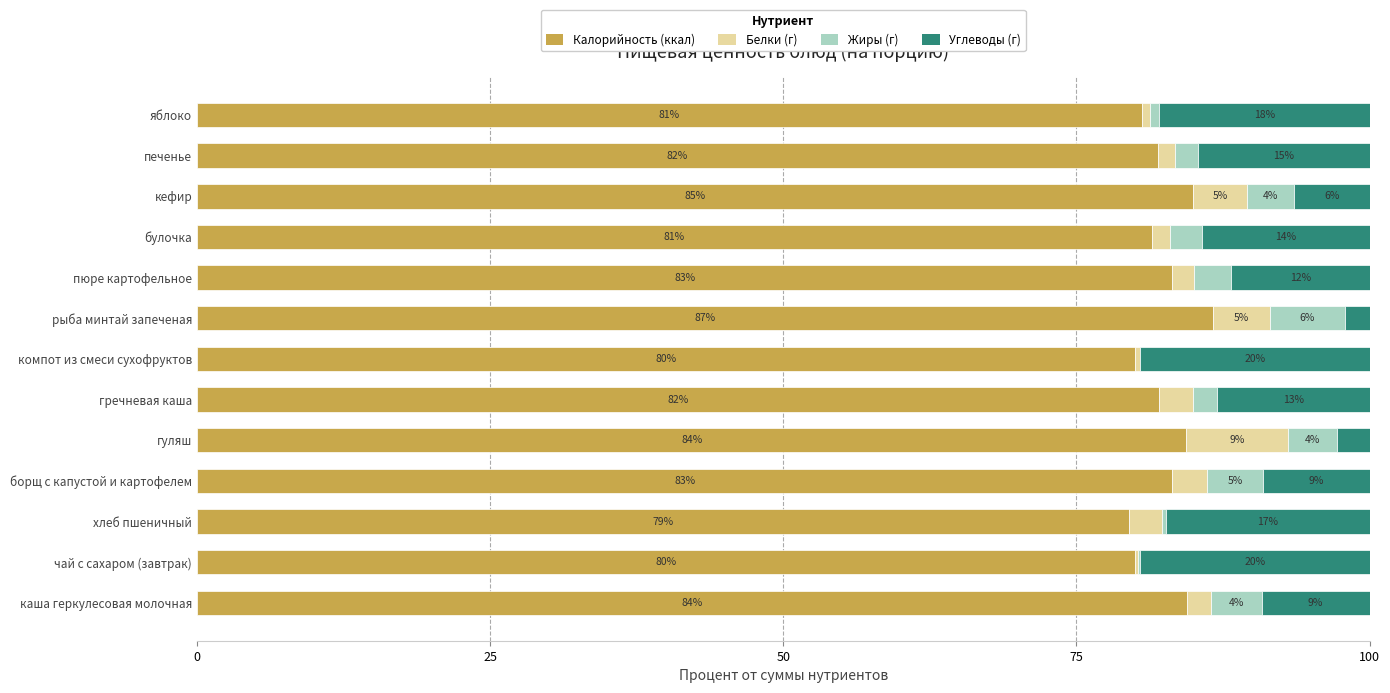

Reading left to right, what are all the values shown in this chart?

Калорийность (ккал): 84.4	80.0	79.5	83.2	84.4	82.1	80.0	86.6	83.2	81.4	84.9	81.9	80.6
Белки (г): 2.0	0.3	2.8	3.0	8.7	2.9	0.5	4.9	1.8	1.6	4.6	1.5	0.7
Жиры (г): 4.3	0.1	0.3	4.8	4.2	2.1	0.0	6.4	3.2	2.7	4.0	2.0	0.7
Углеводы (г): 9.2	19.6	17.4	9.1	2.8	13.0	19.5	2.1	11.8	14.3	6.4	14.6	17.9